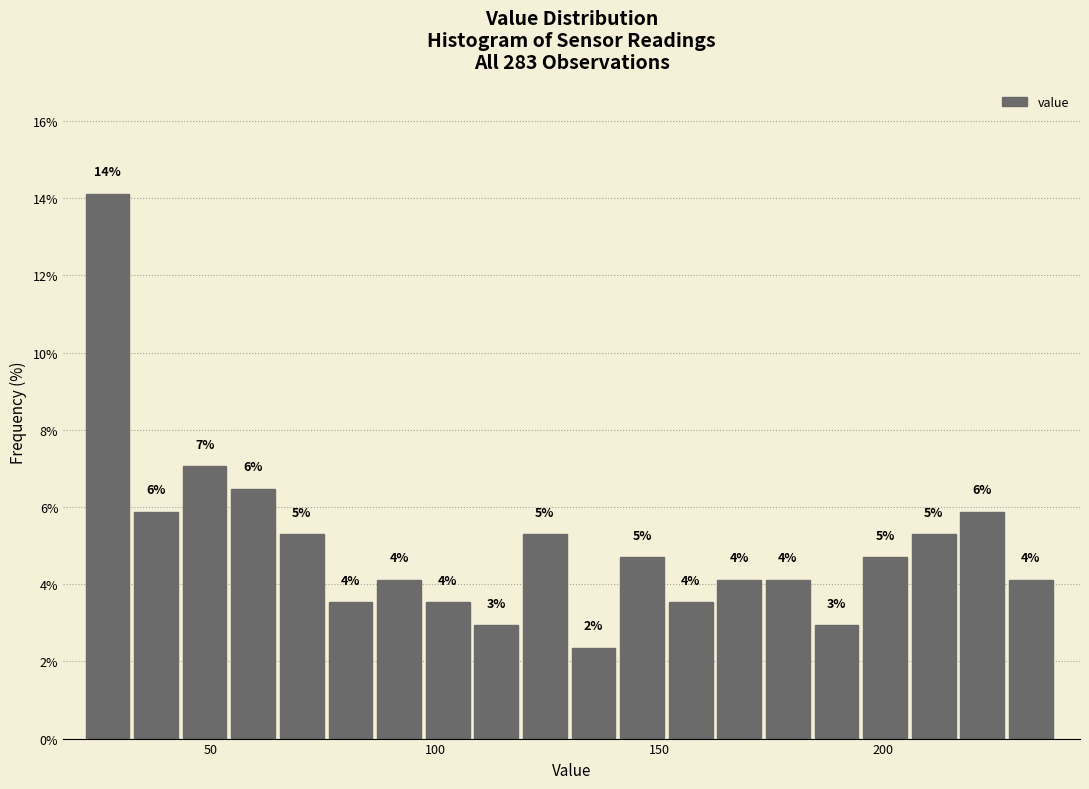

Read against the x-axis, roughly where is the centre of the tallest bar?

25